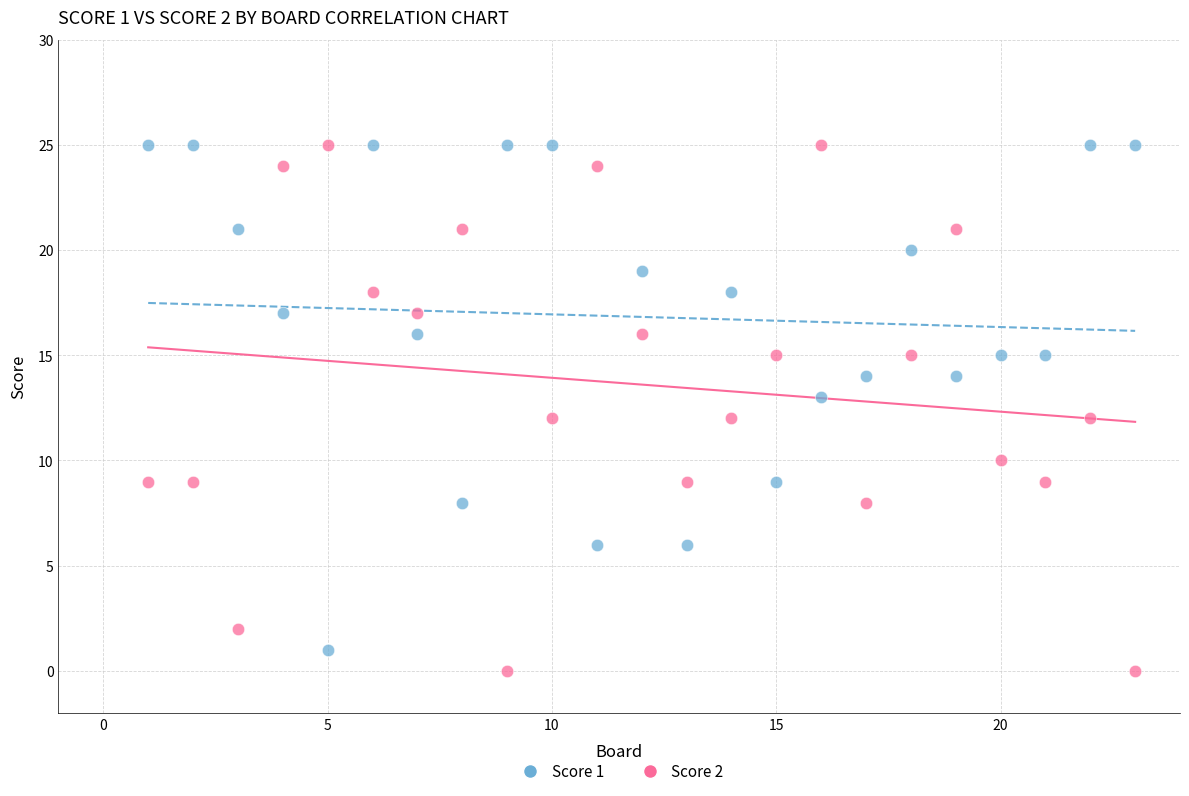

Across all data points, what is the range of X values (max minus min)?

22